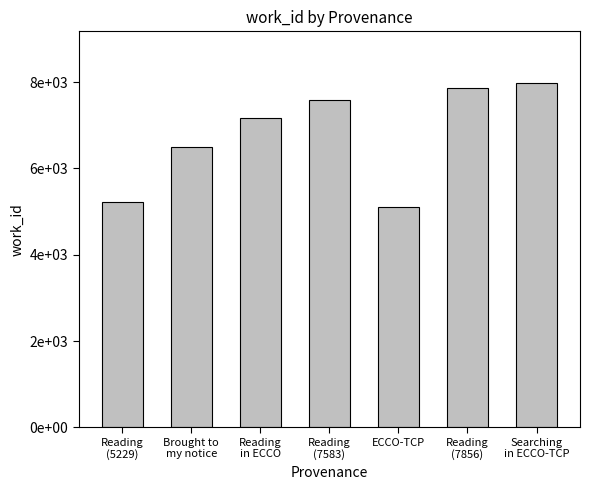

Approximately how many times larger is the value at Reading
(7583) compared to Searching
in ECCO-TCP?

1.0